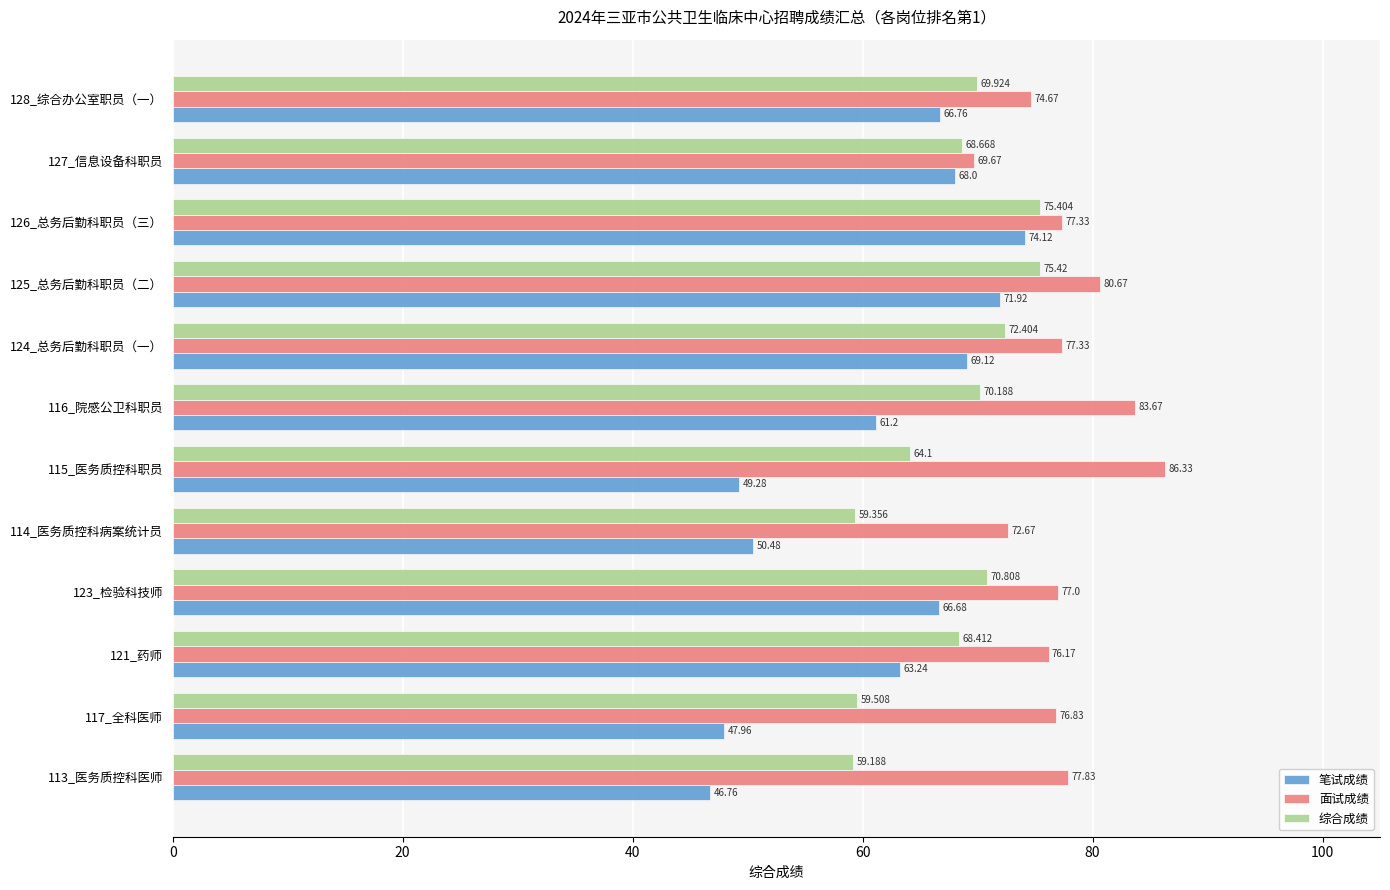

Which series has the largest total across all categories?

面试成绩